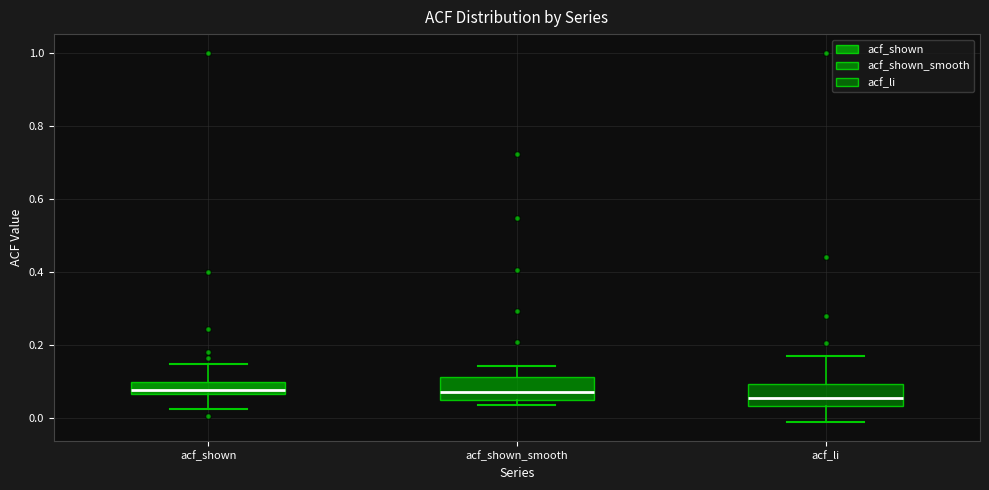

Where does the upper whisker of the box for acf_shown_smooth end on the y-axis? The values are not printed on the chart, so give them approximately, as read against the axis.

0.14